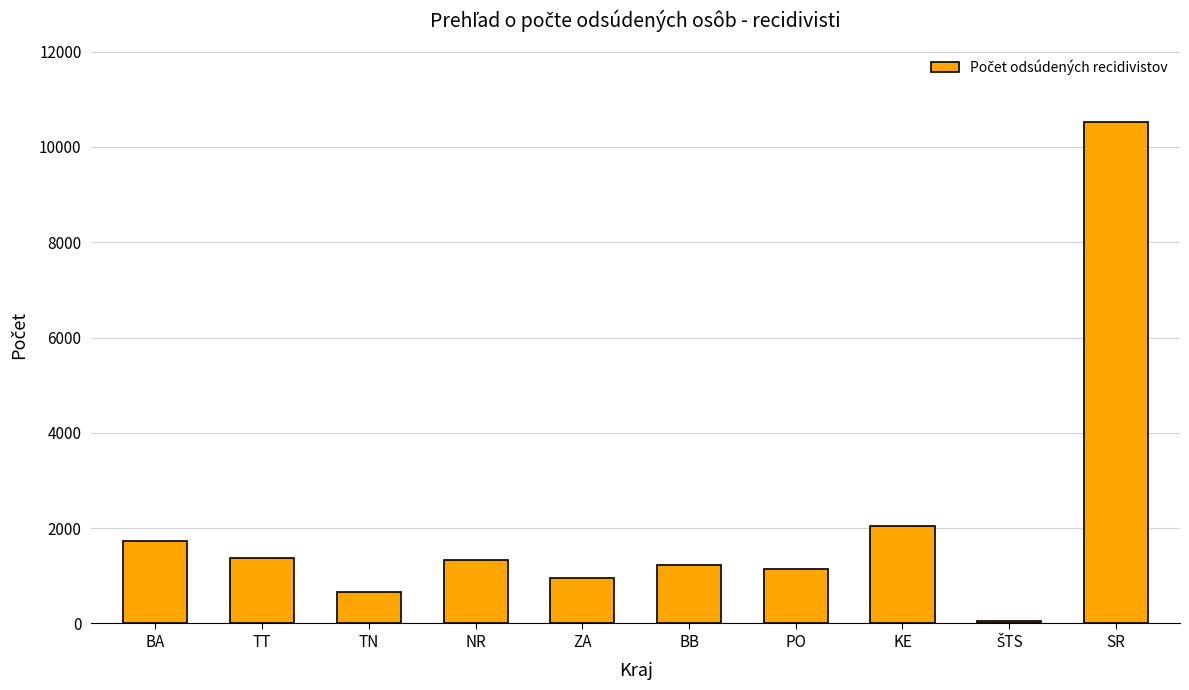

What is the difference between the maximum and minimum values?

10471